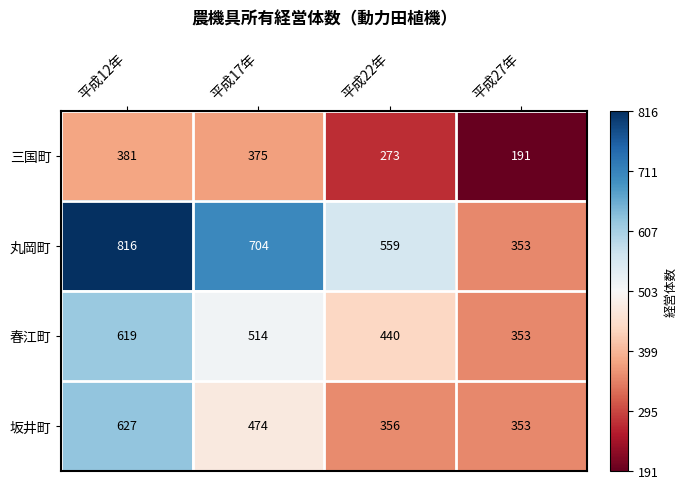

What is the maximum value for 丸岡町?

816